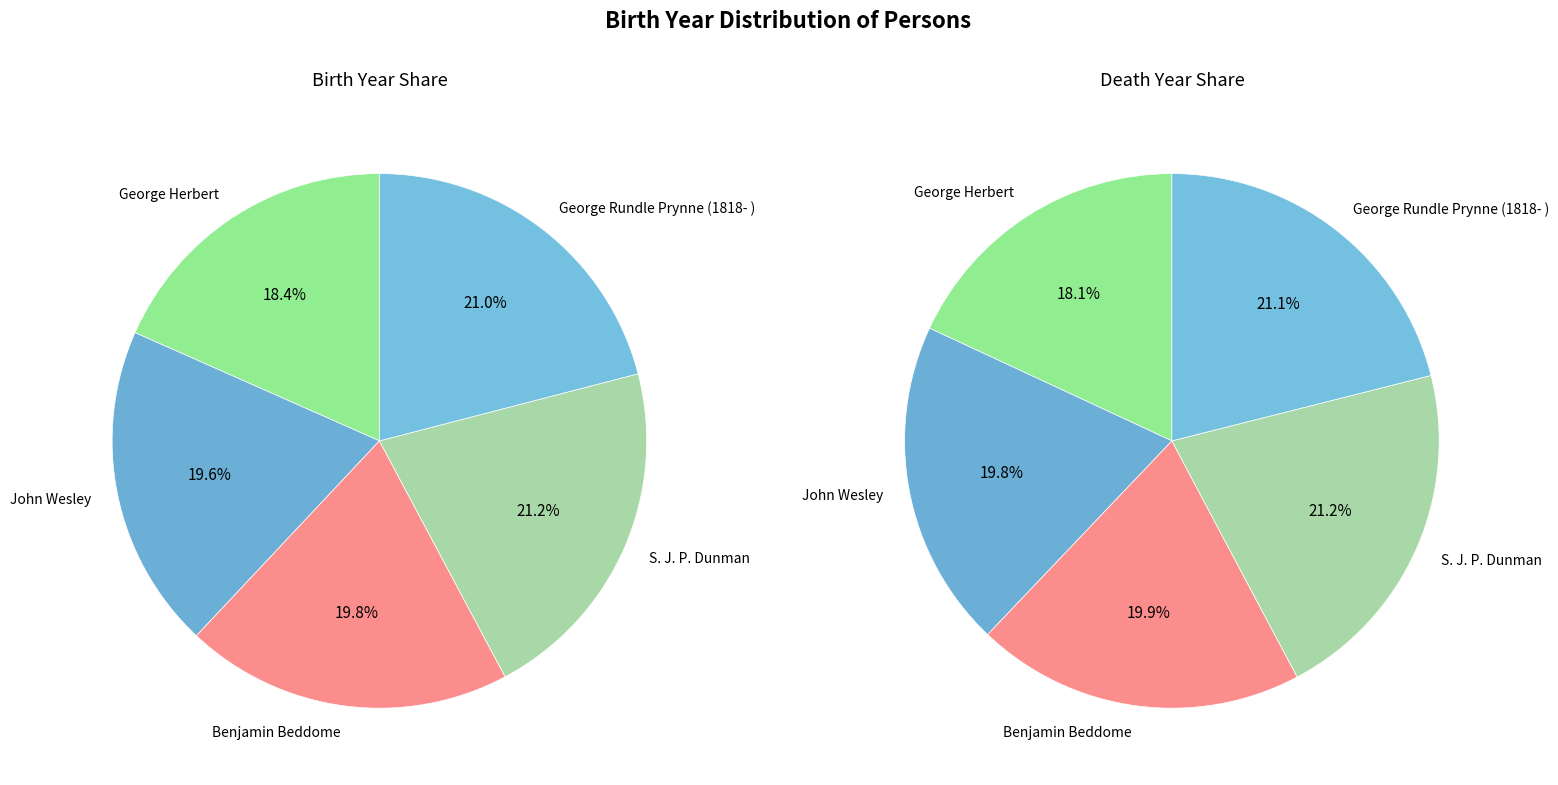

Which category has the smallest portion of the pie?

George Herbert